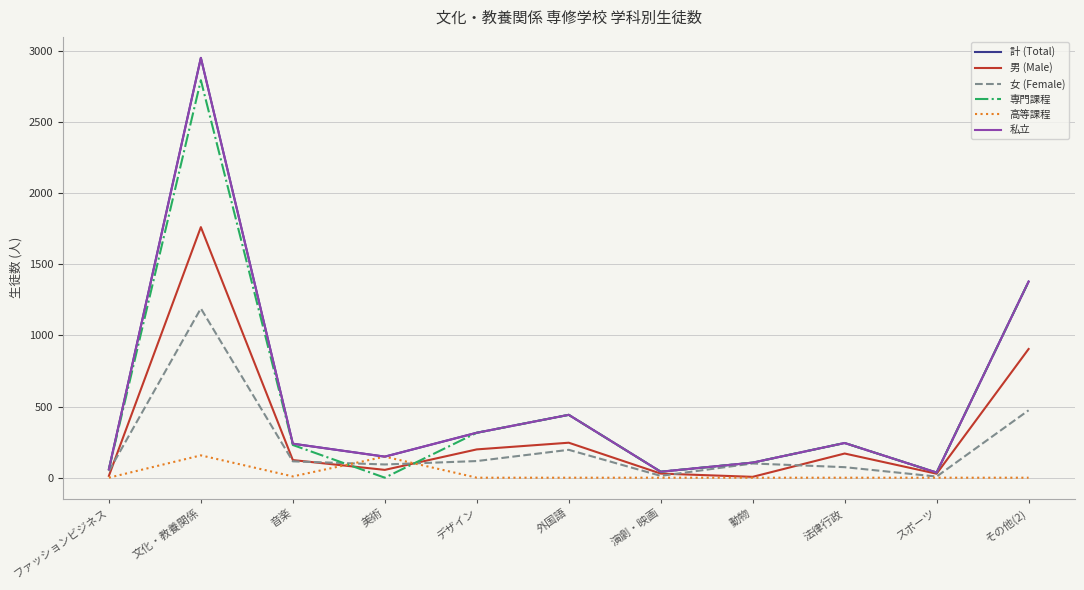

What is the spread (max minus min) of values at 文化・教養関係?

2795